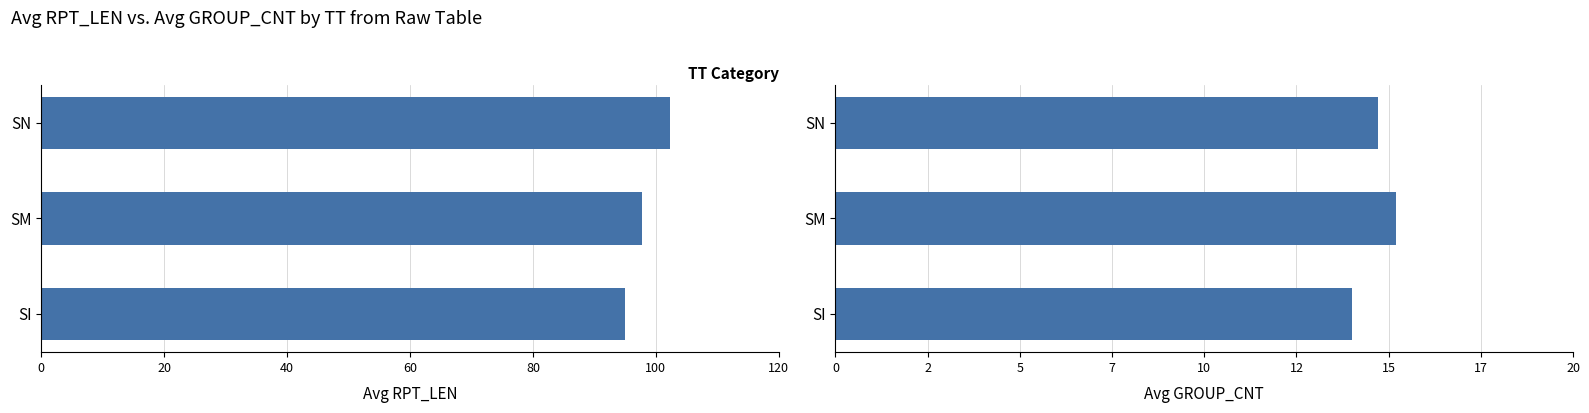

At how many categories does at least one series exceed 70?

3